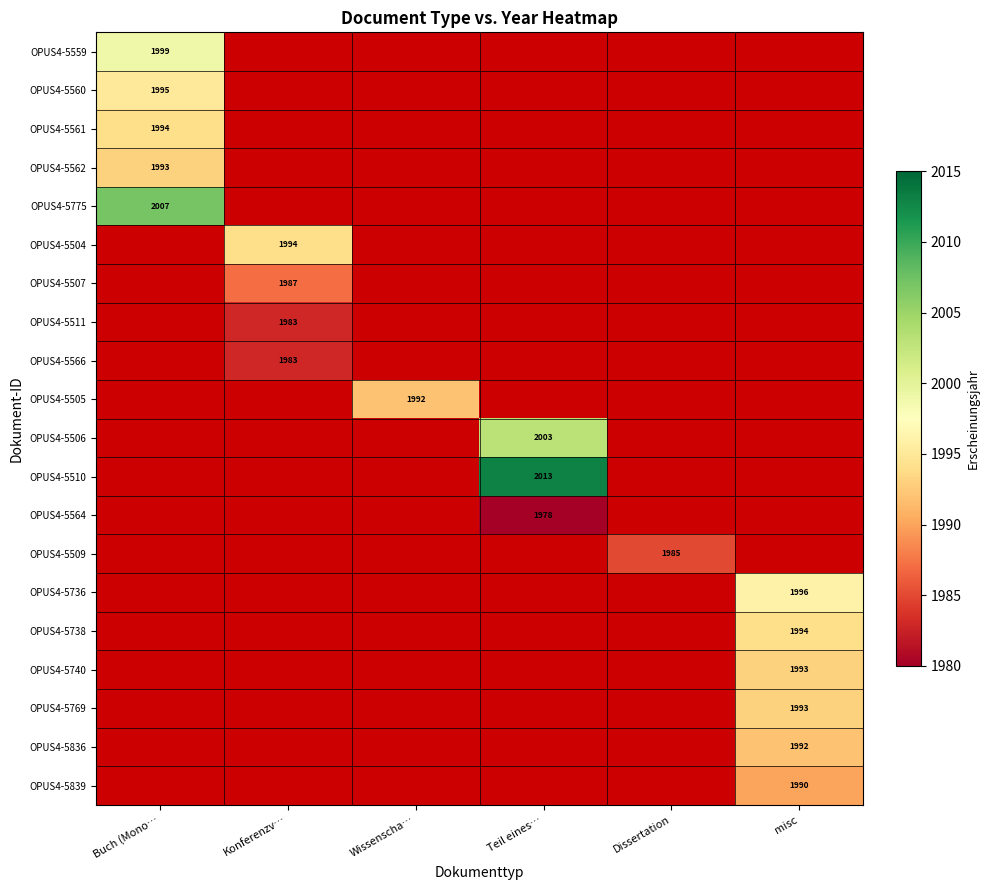

At how many categories does at least one series exceed 1994?

3